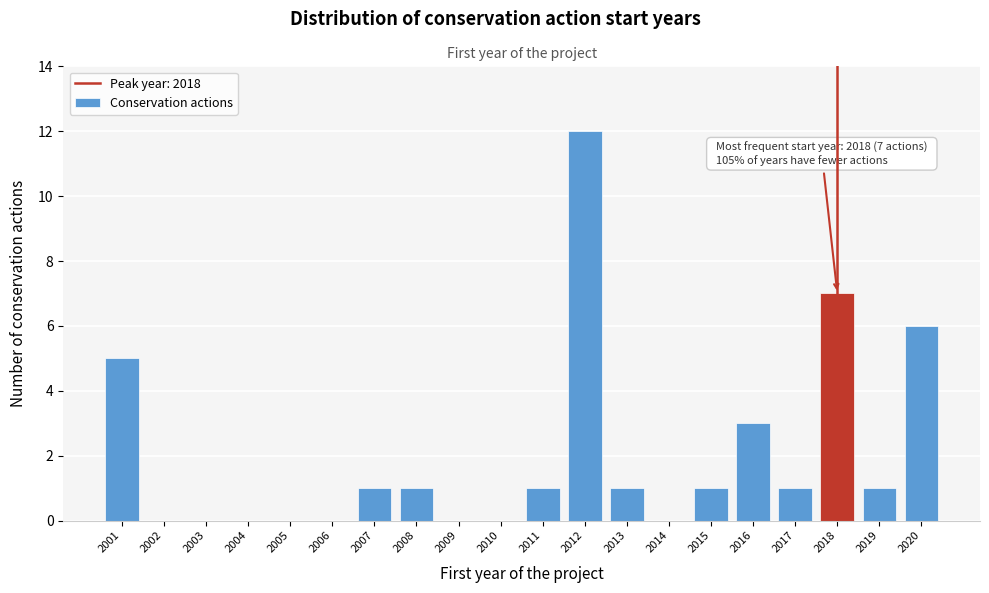

Which range on the x-axis has the tallest bar?

2011.5 to 2012.5